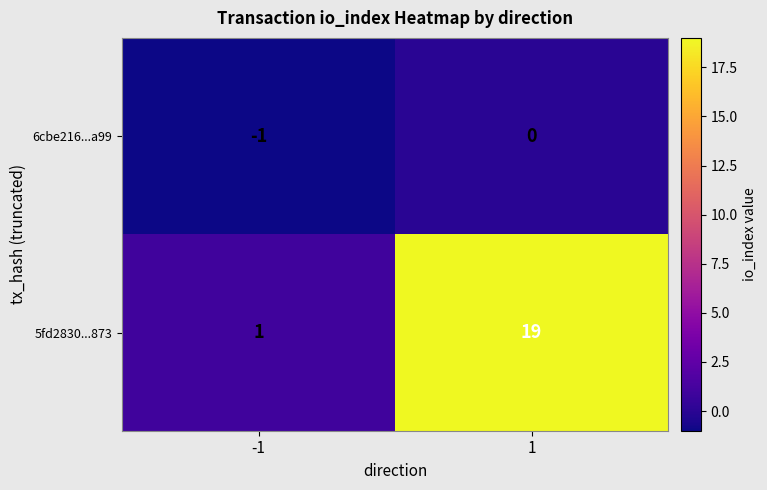

What is the difference between the maximum and minimum values in the 5fd2830...873 series?

18